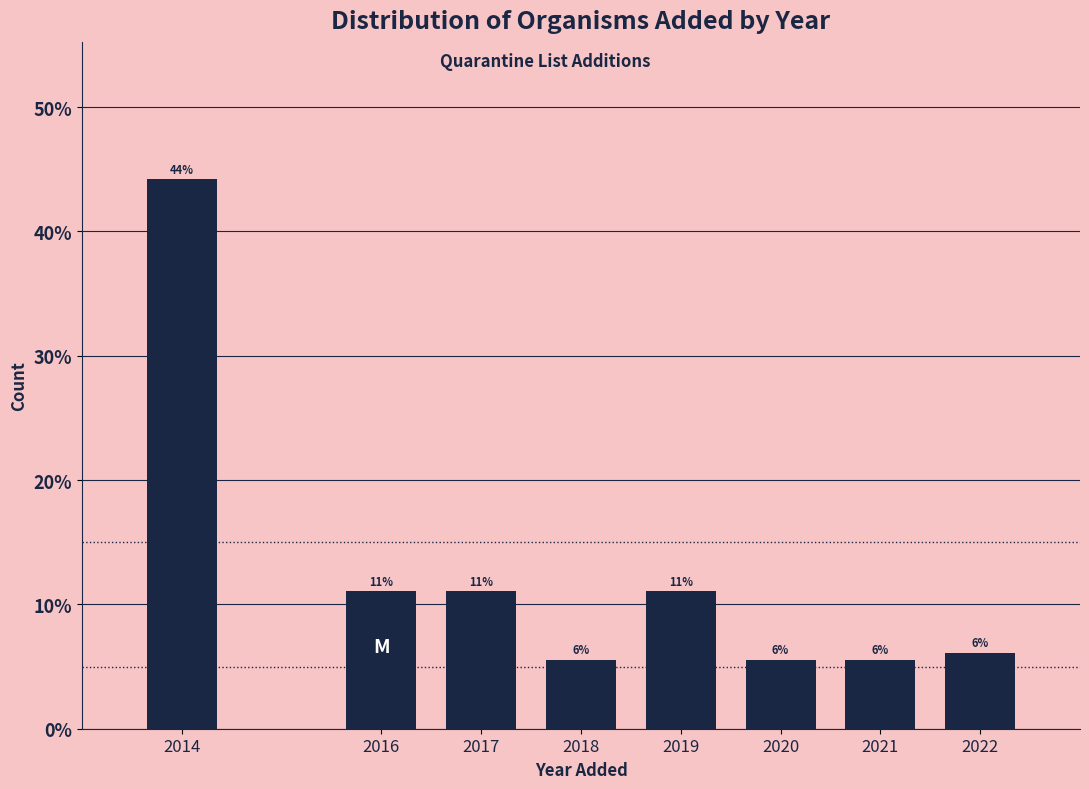

Is it true that the value at 2022 is 8.2?

False